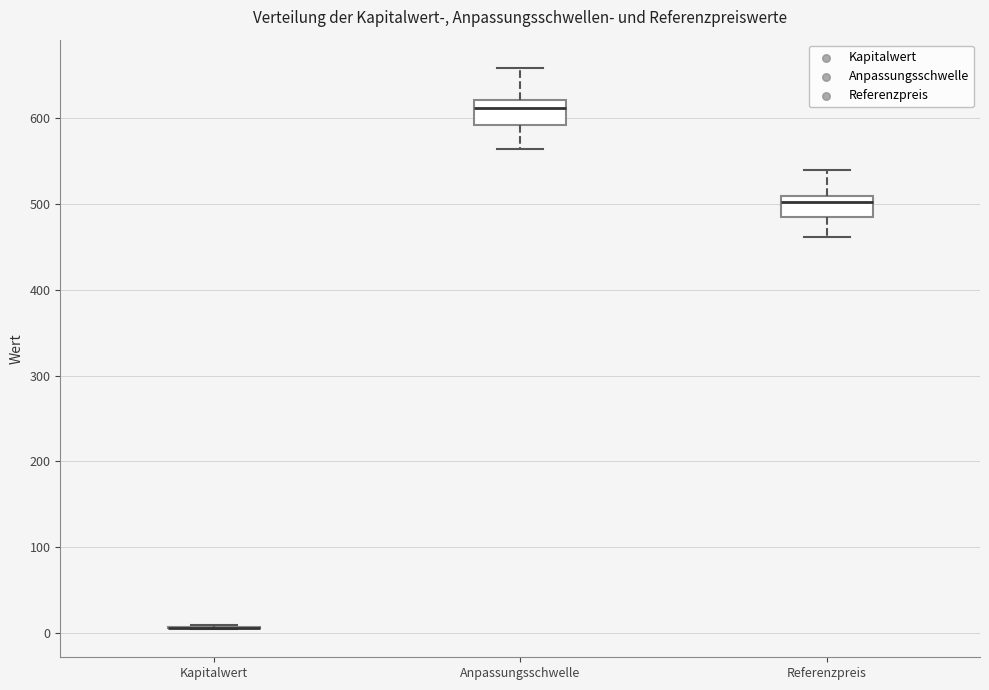

Reading left to right, transcribe this box plot: for each box, give where its median line is, the range the box spans, and where its two whiskers end, as read against the y-axis. The values are not printed on the chart, so give them approximately, as read against the axis.

Kapitalwert: box collapsed to a line at 10, whiskers 0 to 10
Anpassungsschwelle: median 610, box 590 to 620, whiskers 560 to 660
Referenzpreis: median 500, box 480 to 510, whiskers 460 to 540